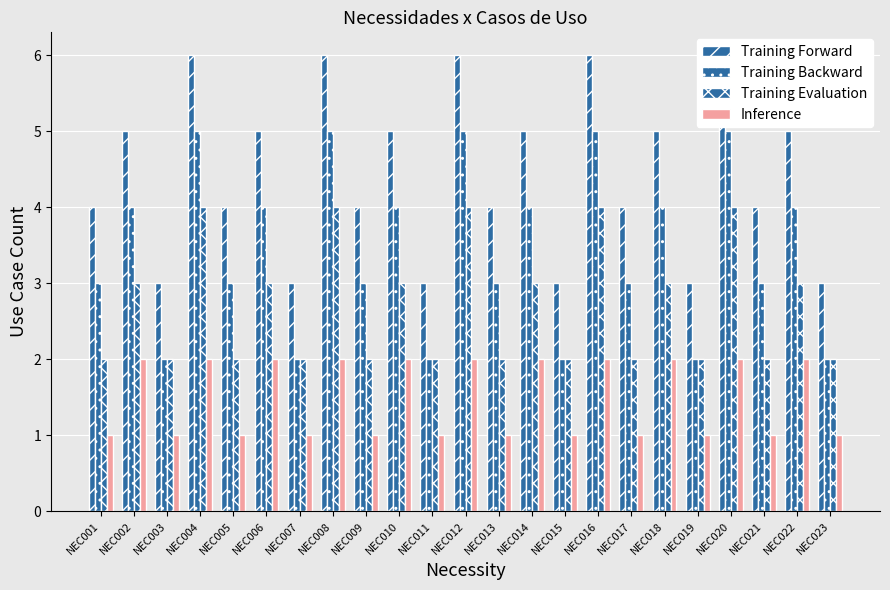

What is the highest value of the Inference series?

2